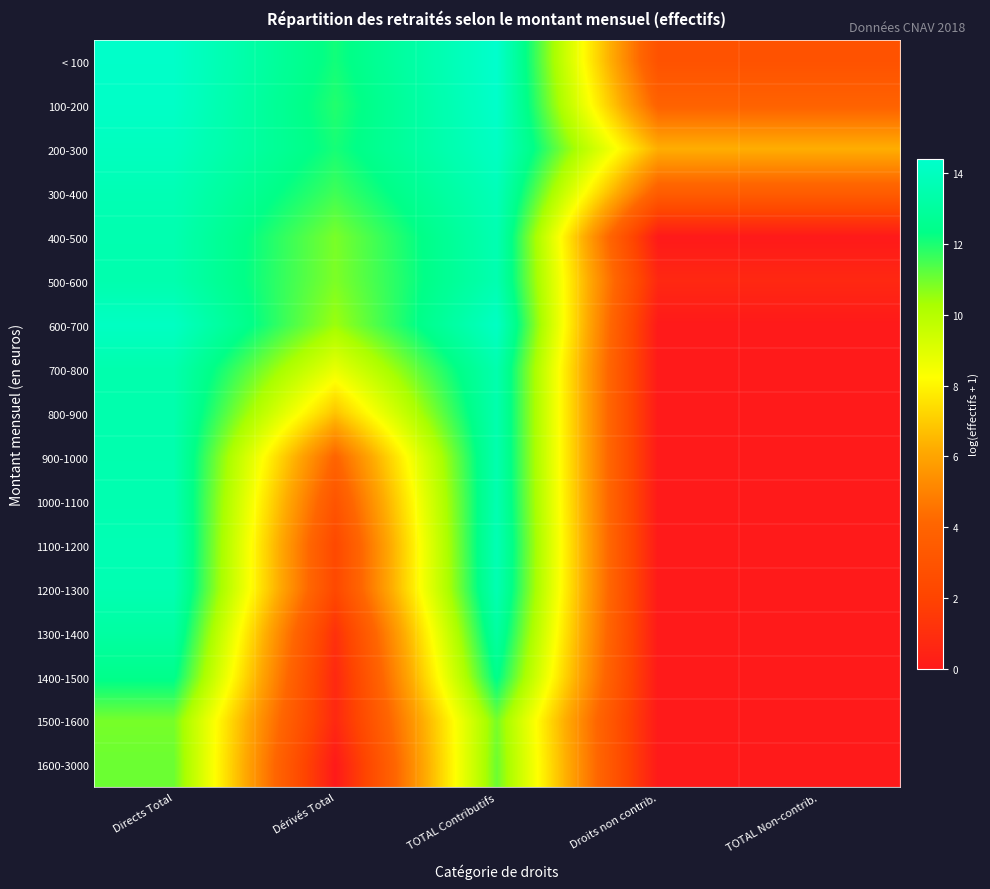

At Dérivés Total, list the series in order from largest to smallest.

< 100, 200-300, 100-200, 300-400, 400-500, 500-600, 600-700, 700-800, 800-900, 900-1000, 1000-1100, 1100-1200, 1200-1300, 1300-1400, 1400-1500, 1500-1600, 1600-3000